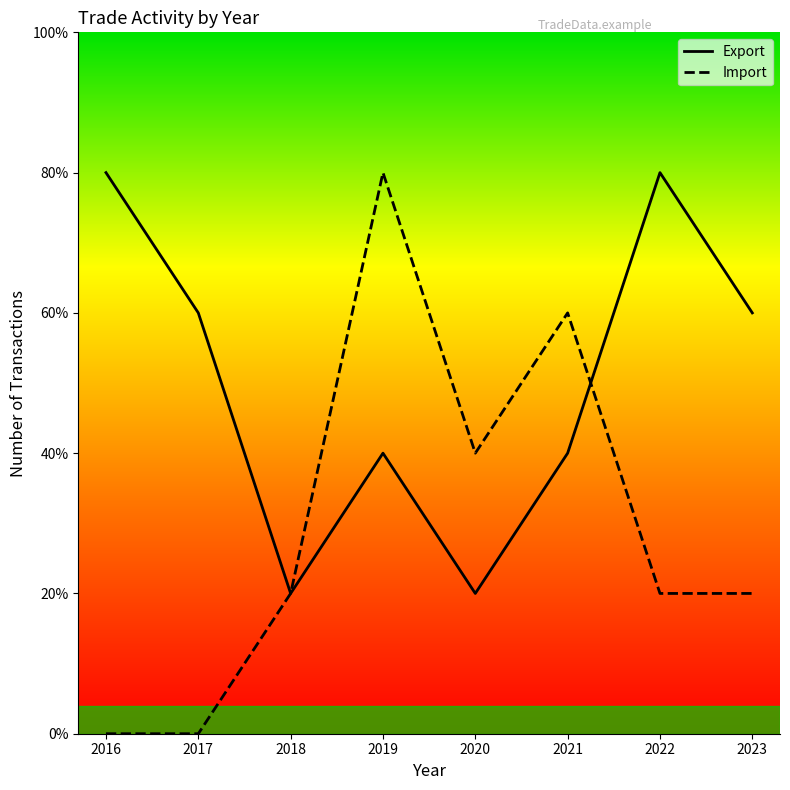

What are all the series names shown in the legend?

Export, Import